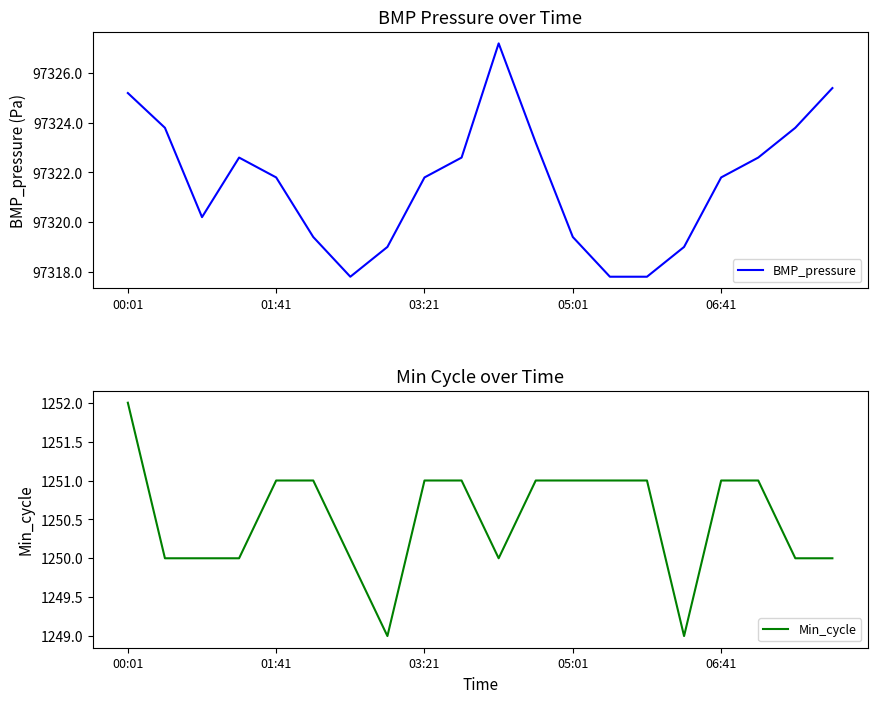

How many values in the Min_cycle series exceed 1251?

1